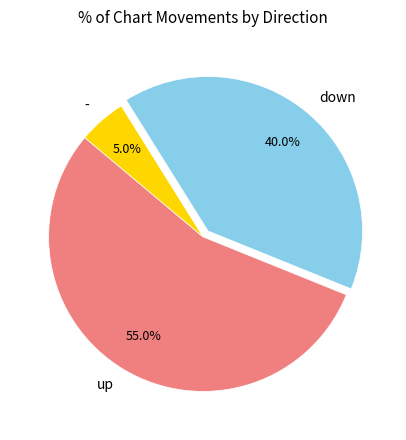

What is the largest slice in the pie chart?

up